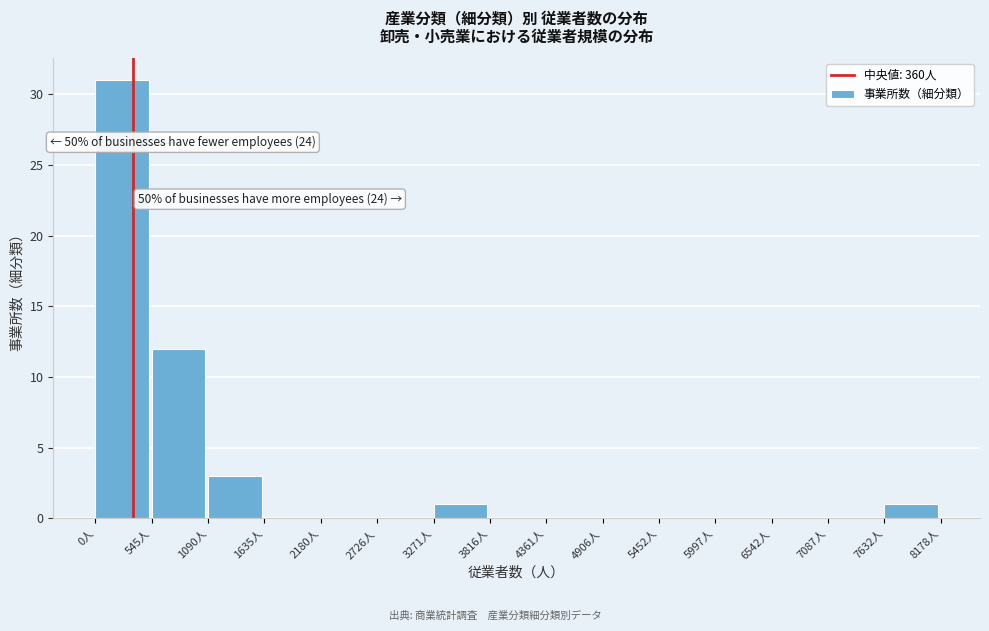

Over which range of the x-axis is the bar tallest?

0 to 500